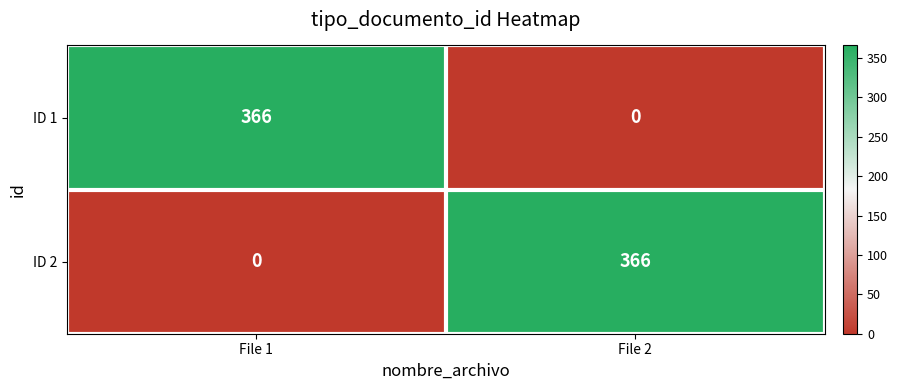

Reading left to right, what are all the values shown in this chart?

ID 1: File 1=366	File 2=0
ID 2: File 1=0	File 2=366